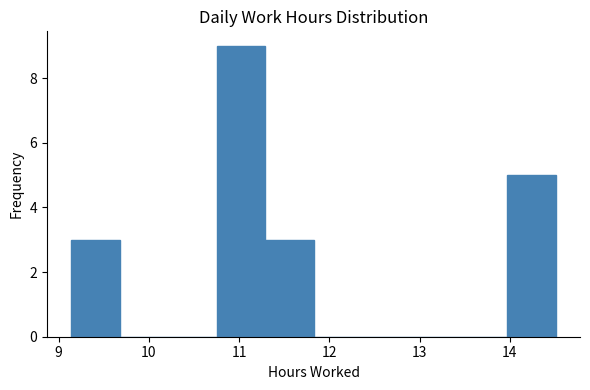

What is the height of the bar covering 14.0 to 14.5 on the x-axis? Neither the bar edges nor the heights are printed on the chart, so give them approximately, as read against the axes.

5